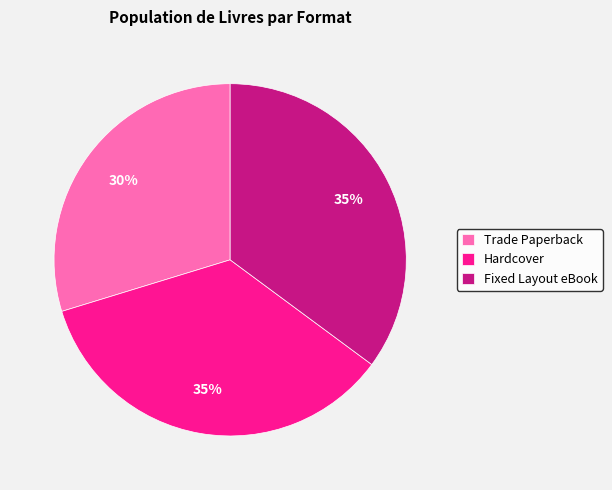

What is the smallest slice in the pie chart?

Trade Paperback